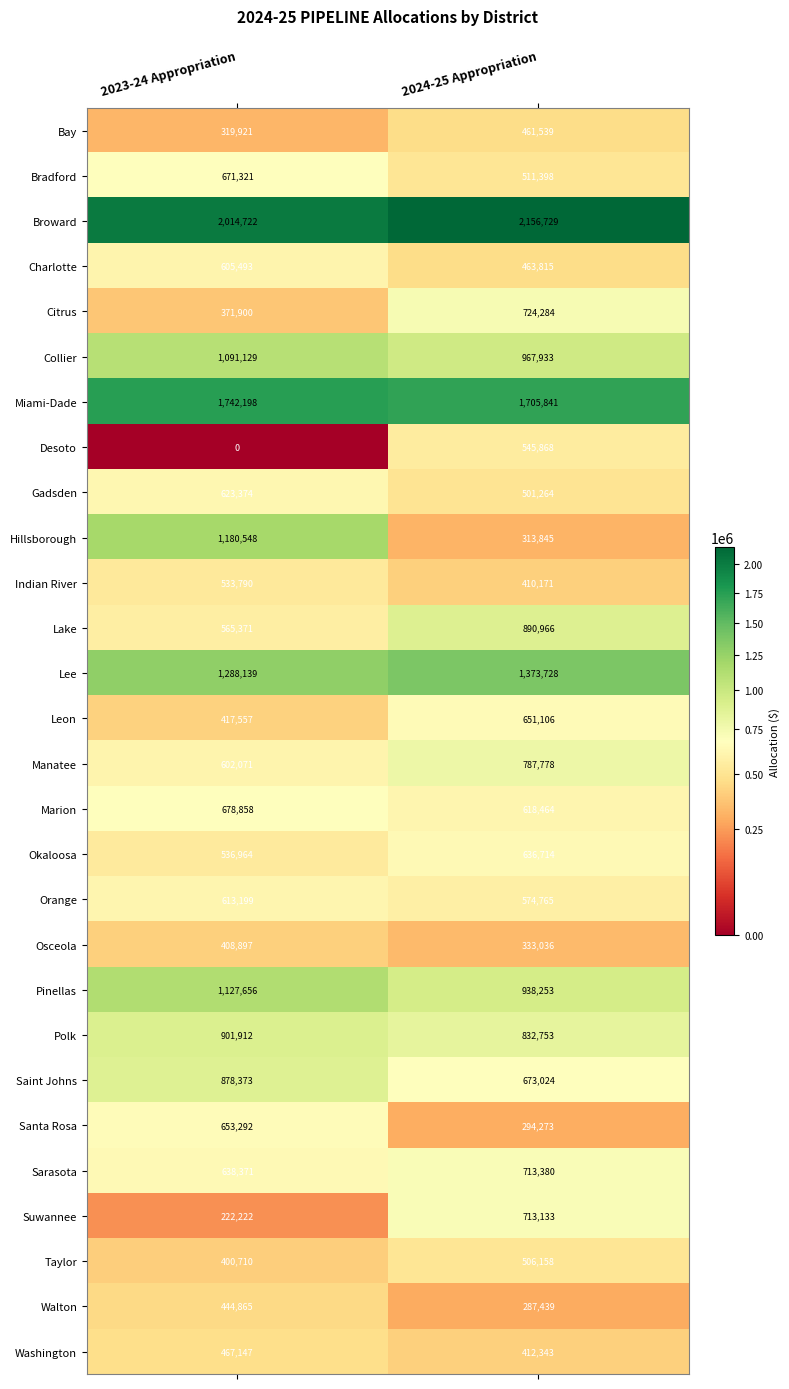

Is it true that Indian River equals 533790 at 2023-24 Appropriation?

True